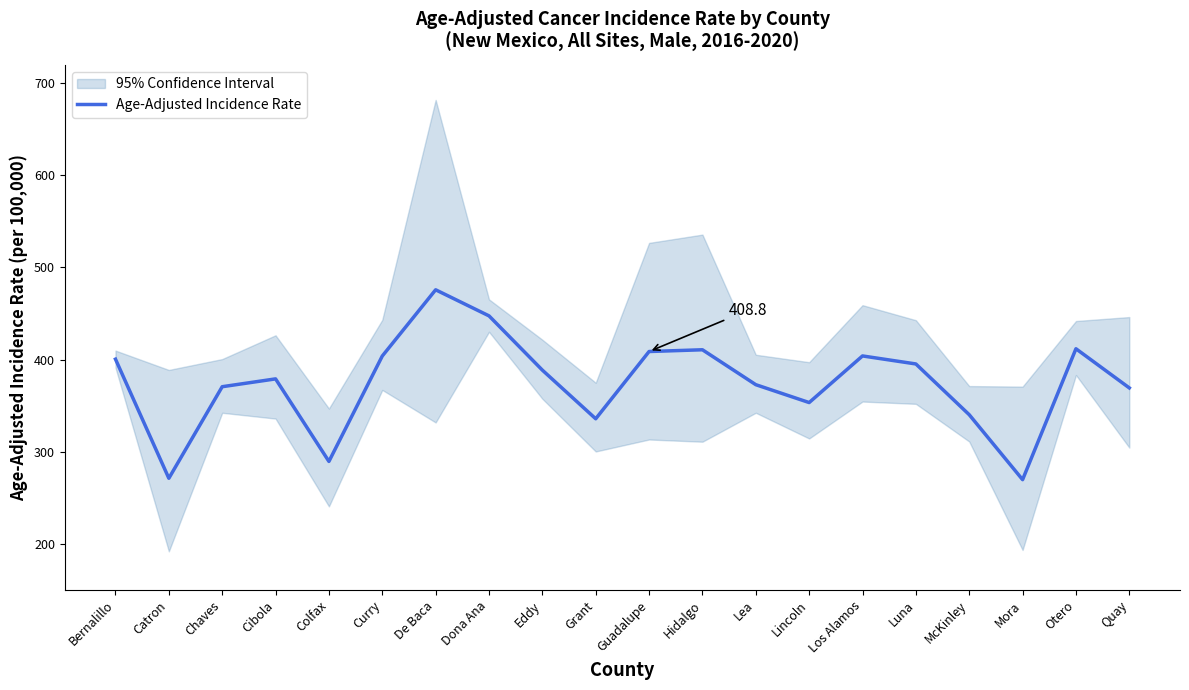

Approximately how many times larger is the value at Chaves compared to De Baca?

0.8